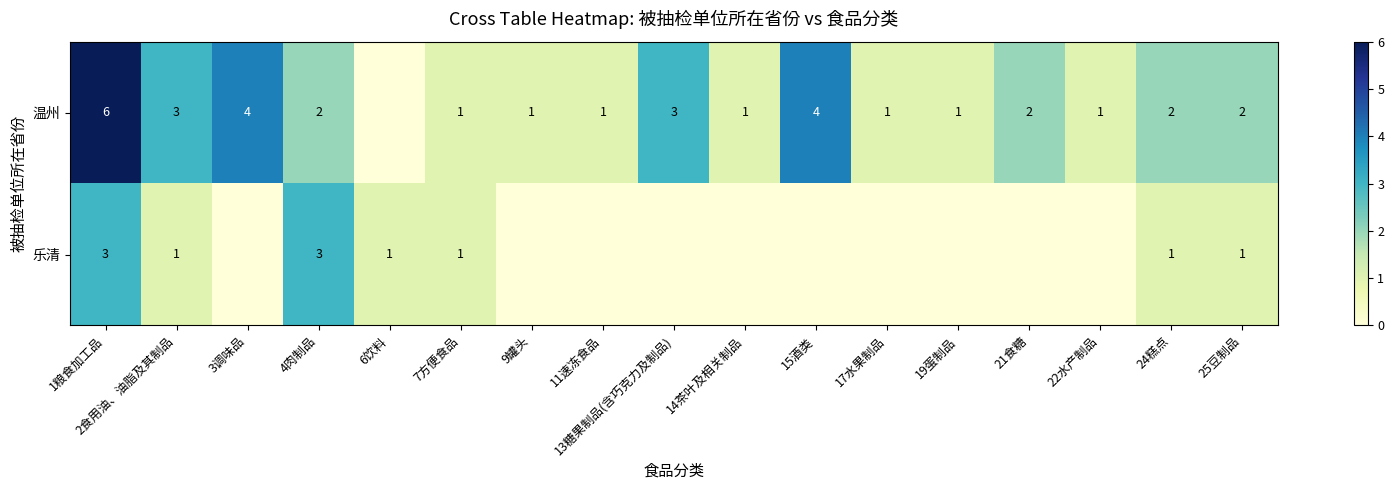

At 24糕点, list the series in order from smallest to largest.

乐清, 温州